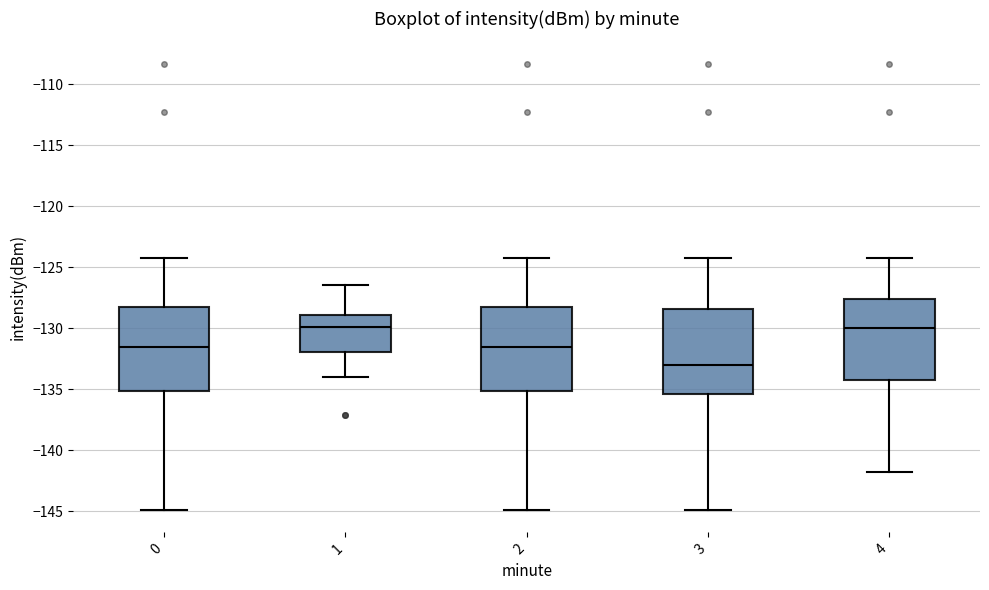

Where is the lower edge of the box at x = 3 on the y-axis? The values are not printed on the chart, so give them approximately, as read against the axis.

-135.5